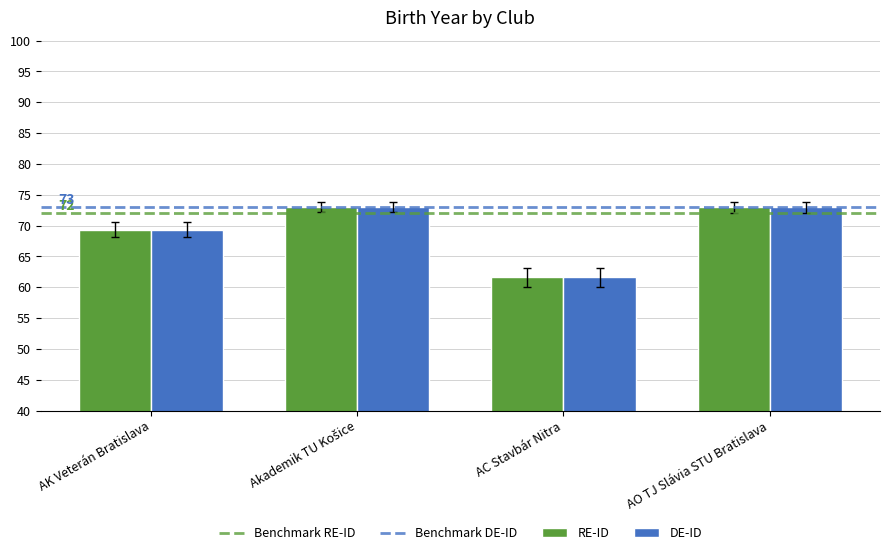

How many values in the RE-ID series are below 73?

2